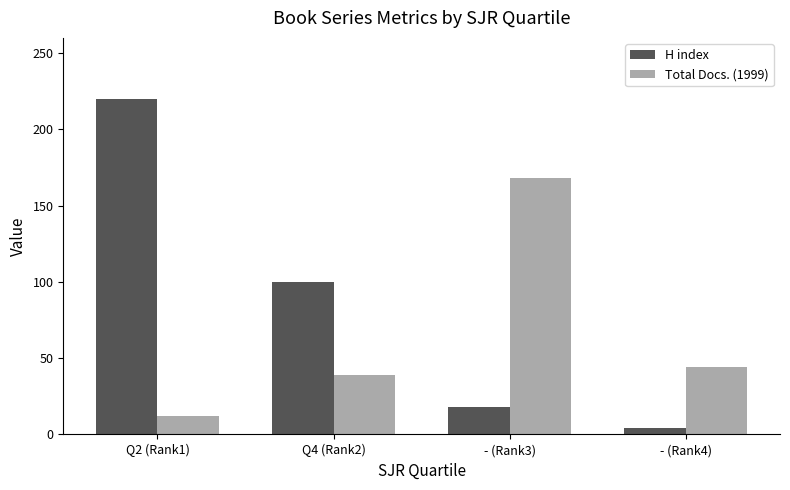

Read the Total Docs. (1999) value at Q4 (Rank2), to the nearest 5.

40